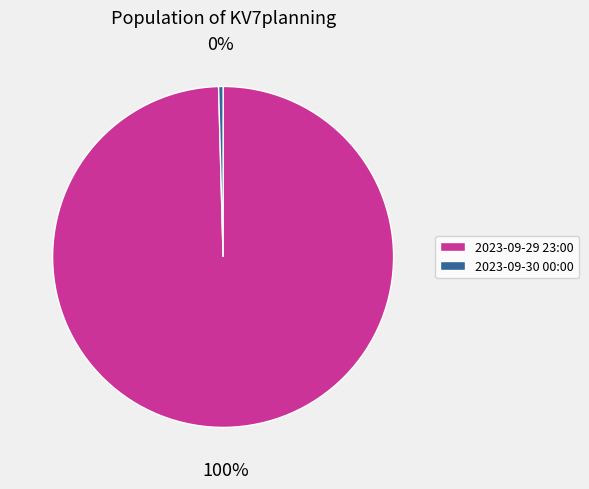

Rank the categories by value from highest to lowest.

2023-09-29 23:00, 2023-09-30 00:00